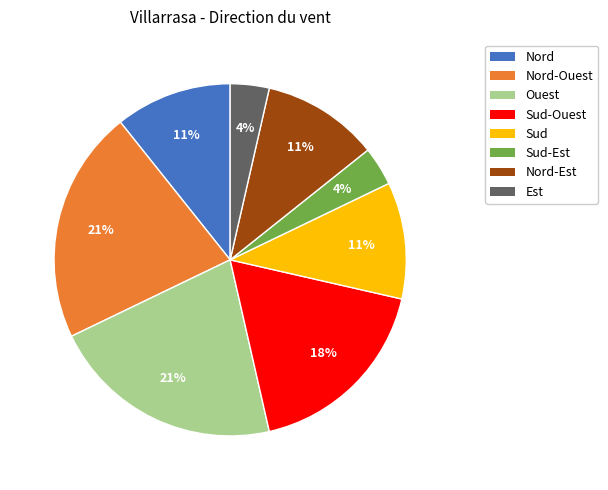

Is there any slice that represents more than half of the pie?

No